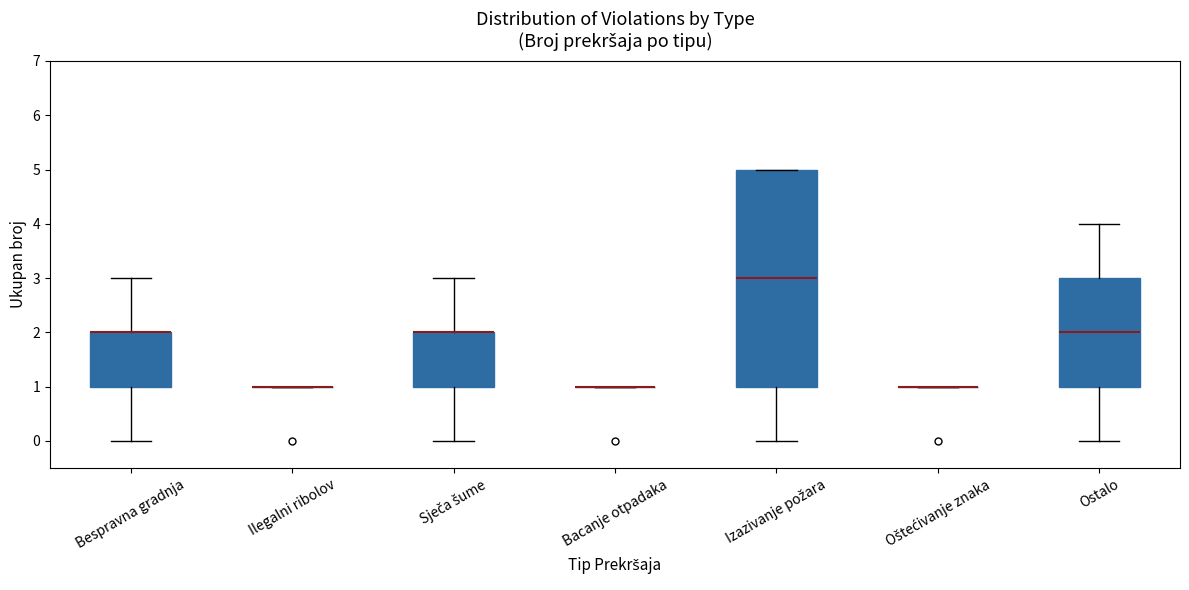

Where is the upper edge of the box for Ostalo on the y-axis? The values are not printed on the chart, so give them approximately, as read against the axis.

3